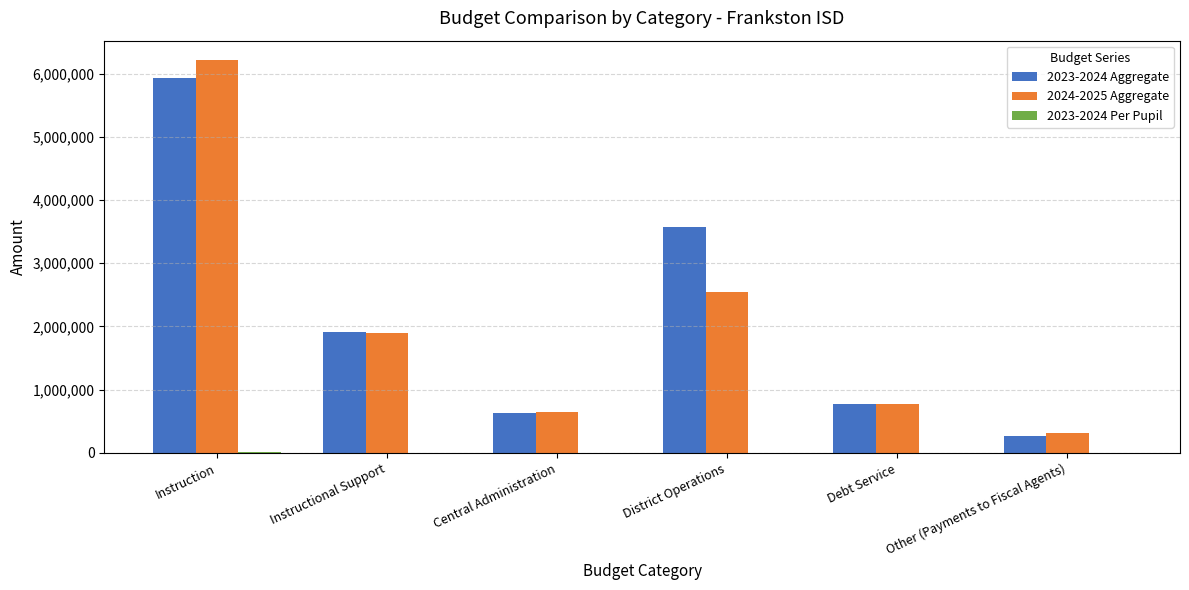

What is the highest value of the 2024-2025 Aggregate series?

6210398.0